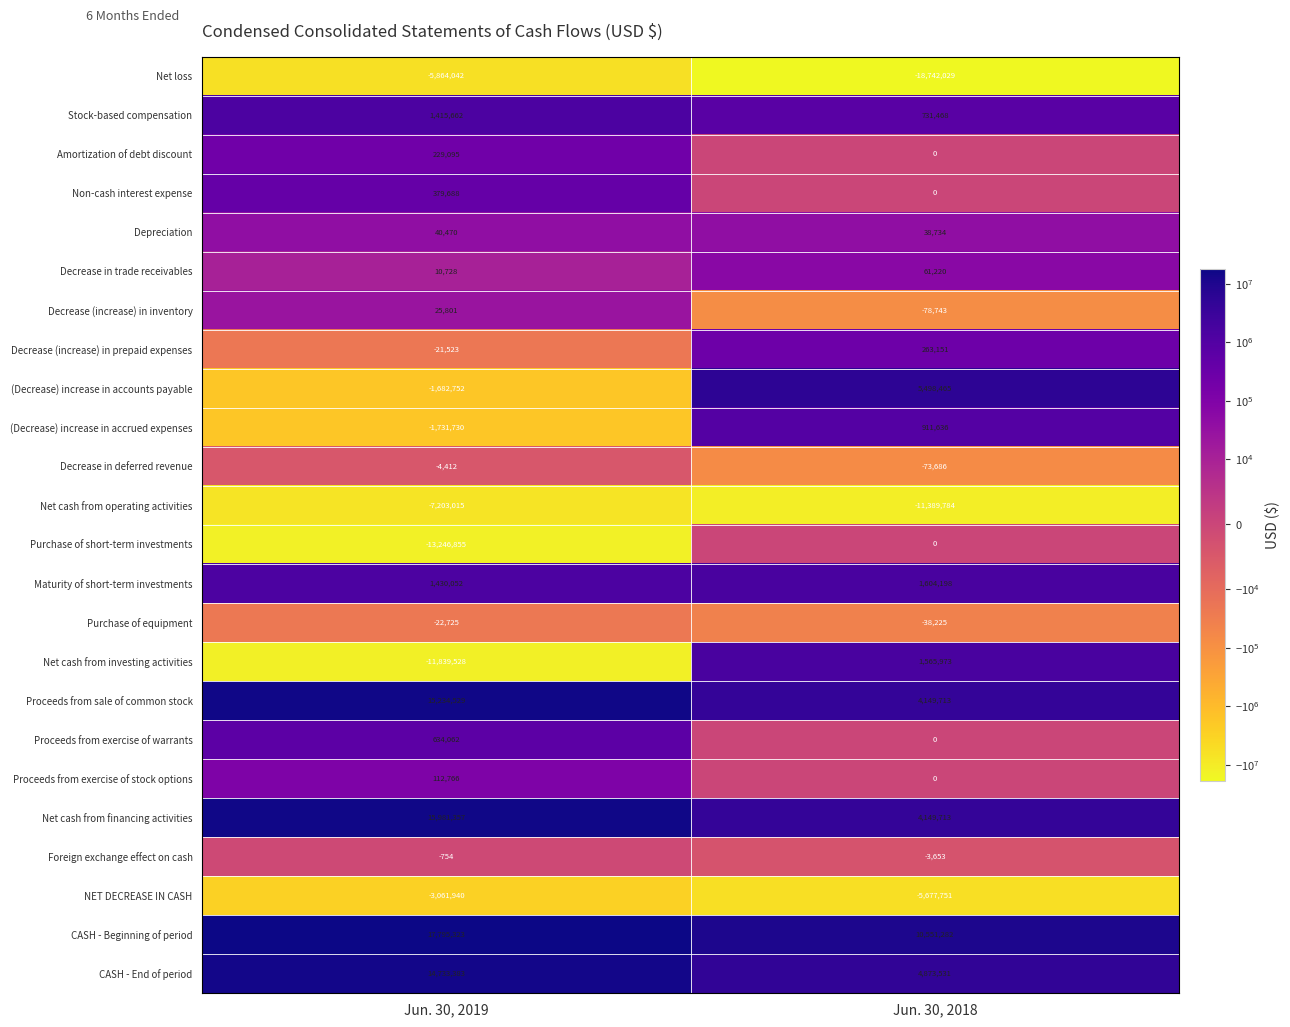

Is the value of CASH - Beginning of period at Jun. 30, 2018 greater than the value of Purchase of equipment at Jun. 30, 2019?

Yes